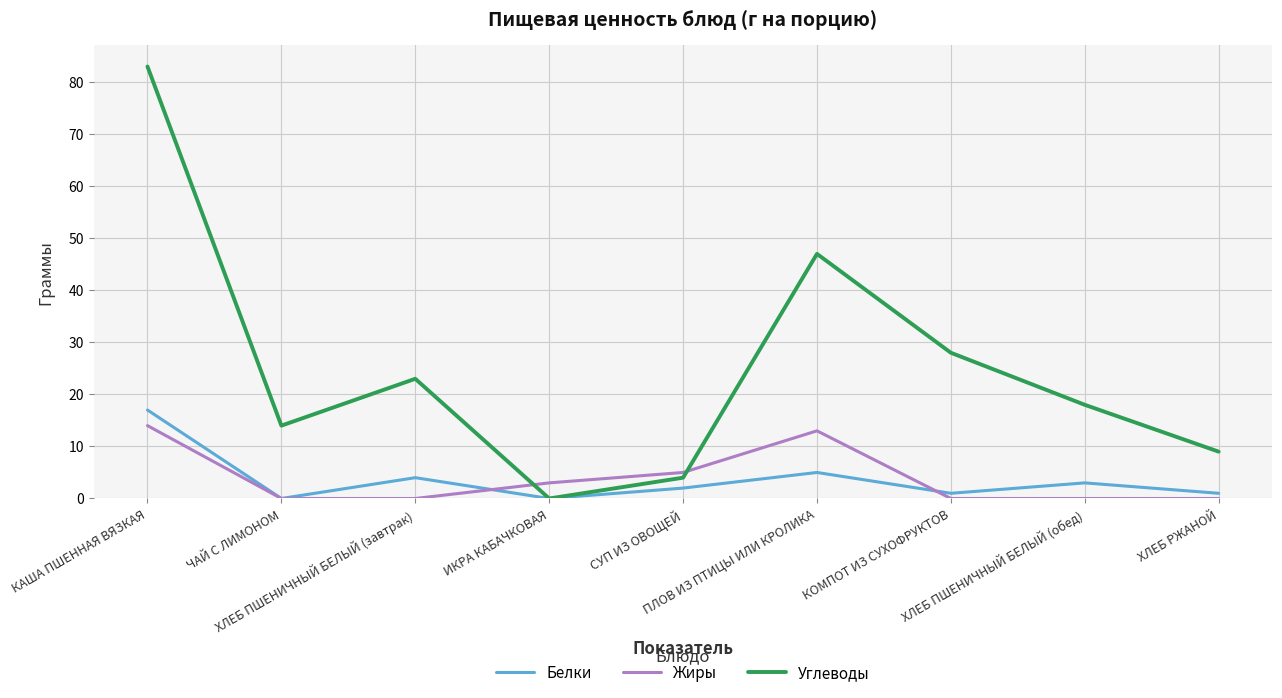

Which category has the highest value in the Белки series?

КАША ПШЕННАЯ ВЯЗКАЯ